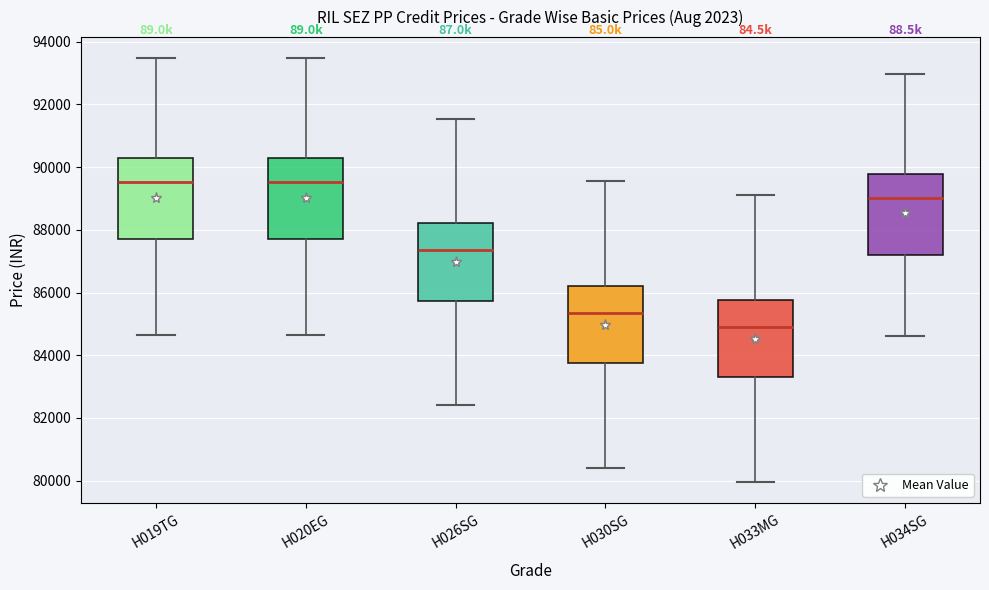

Which box has the lowest median line?

H033MG